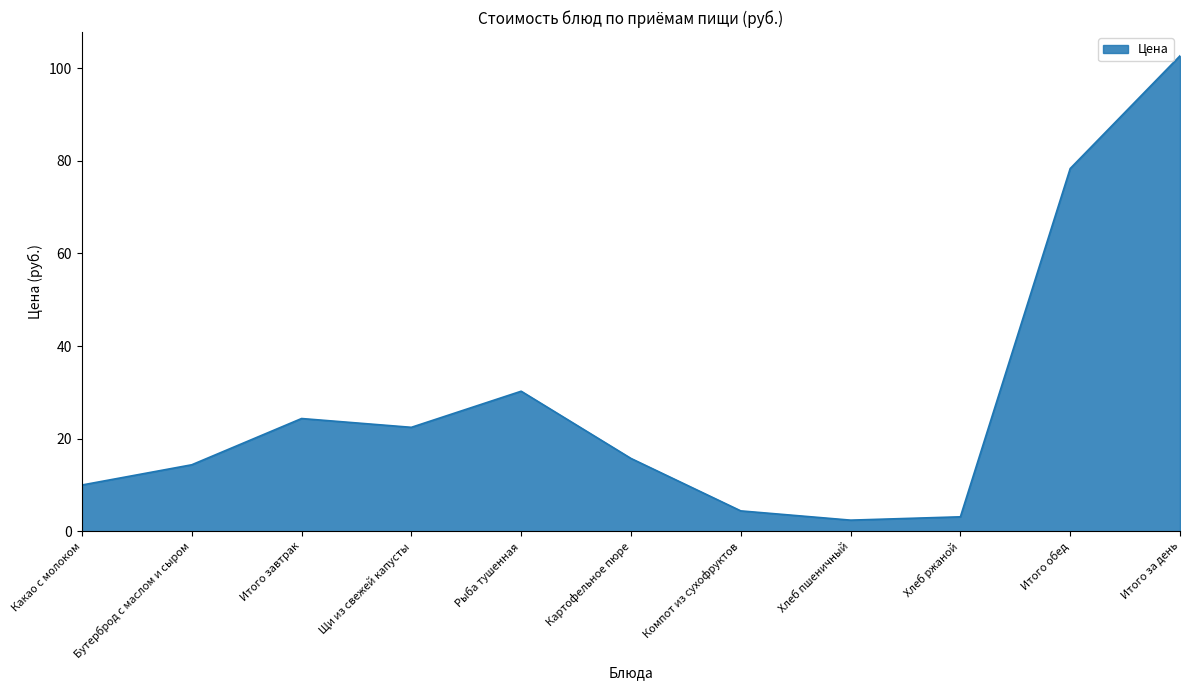

Is it true that the value at Итого за день is 172.5?

False